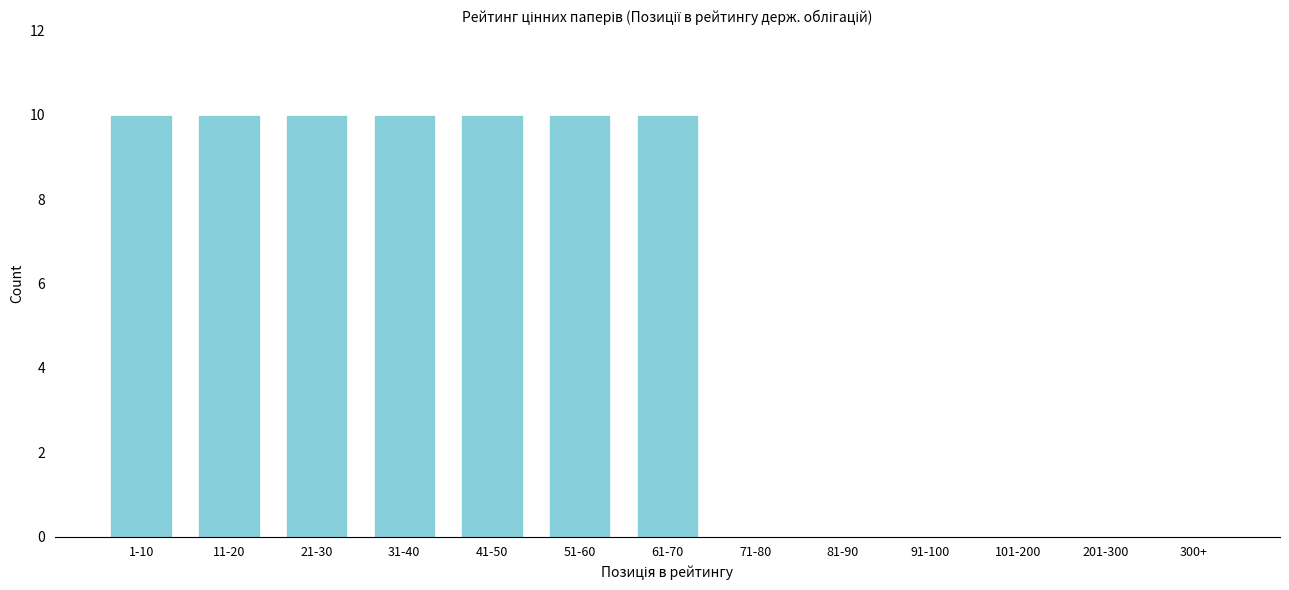

Reading left to right, list all the values displayed in this chart.

1-10=10	11-20=10	21-30=10	31-40=10	41-50=10	51-60=10	61-70=10	71-80=0	81-90=0	91-100=0	101-200=0	201-300=0	300+=0